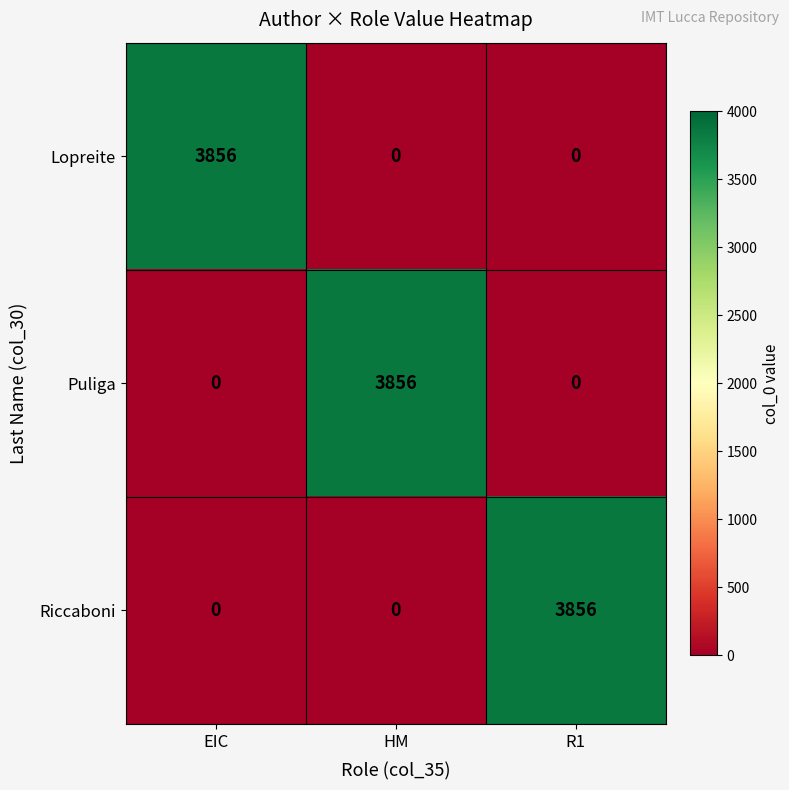

At how many categories does at least one series exceed 3096?

3